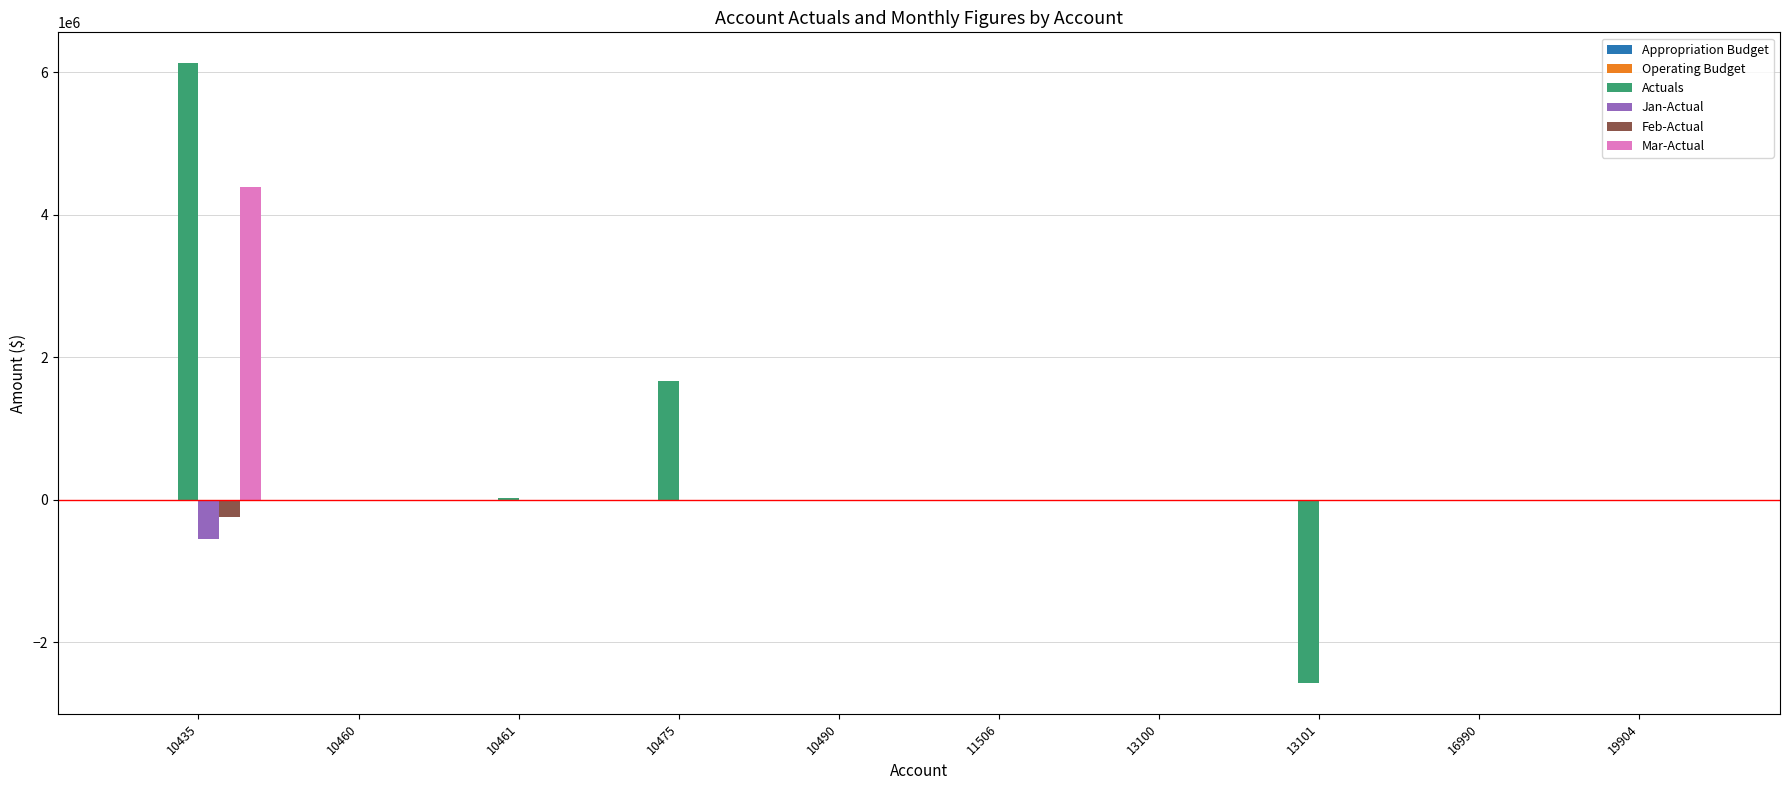

What is the greatest value displayed?

6125385.2